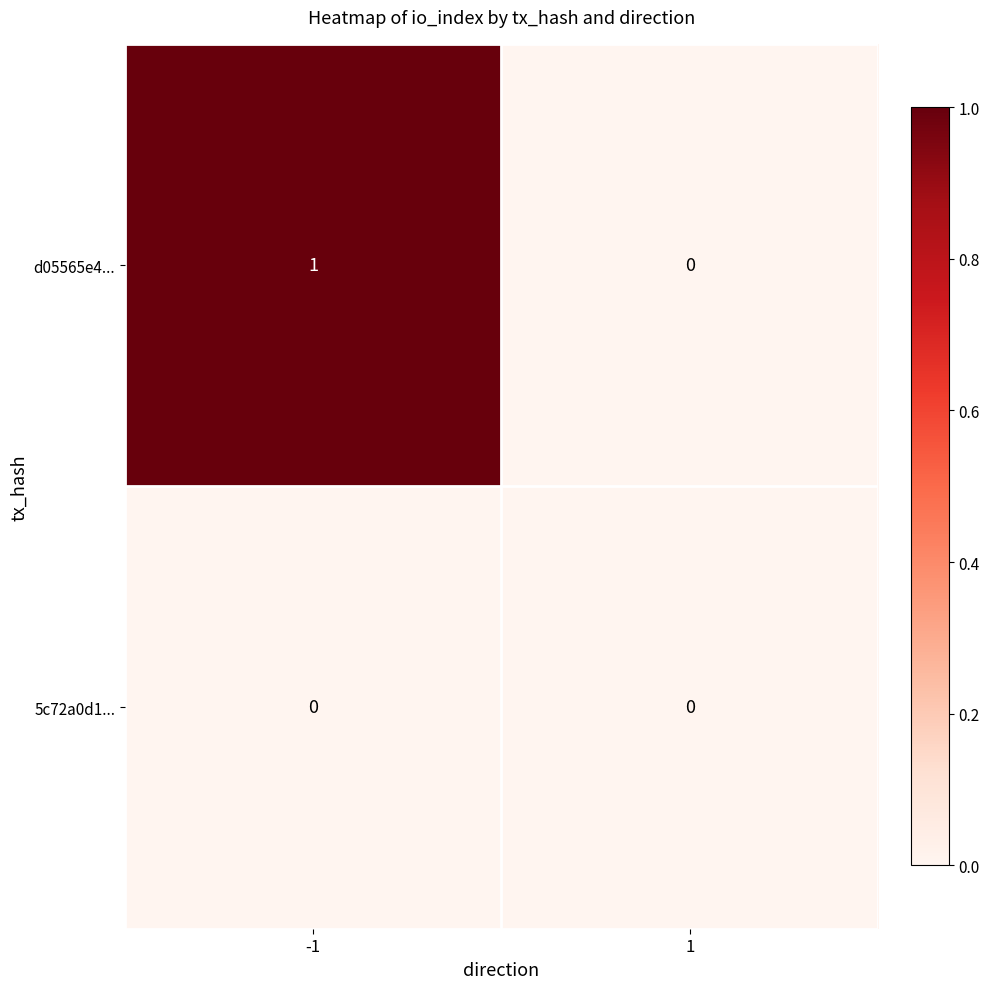

The value of 5c72a0d1... at -1 is 0. True or false?

True